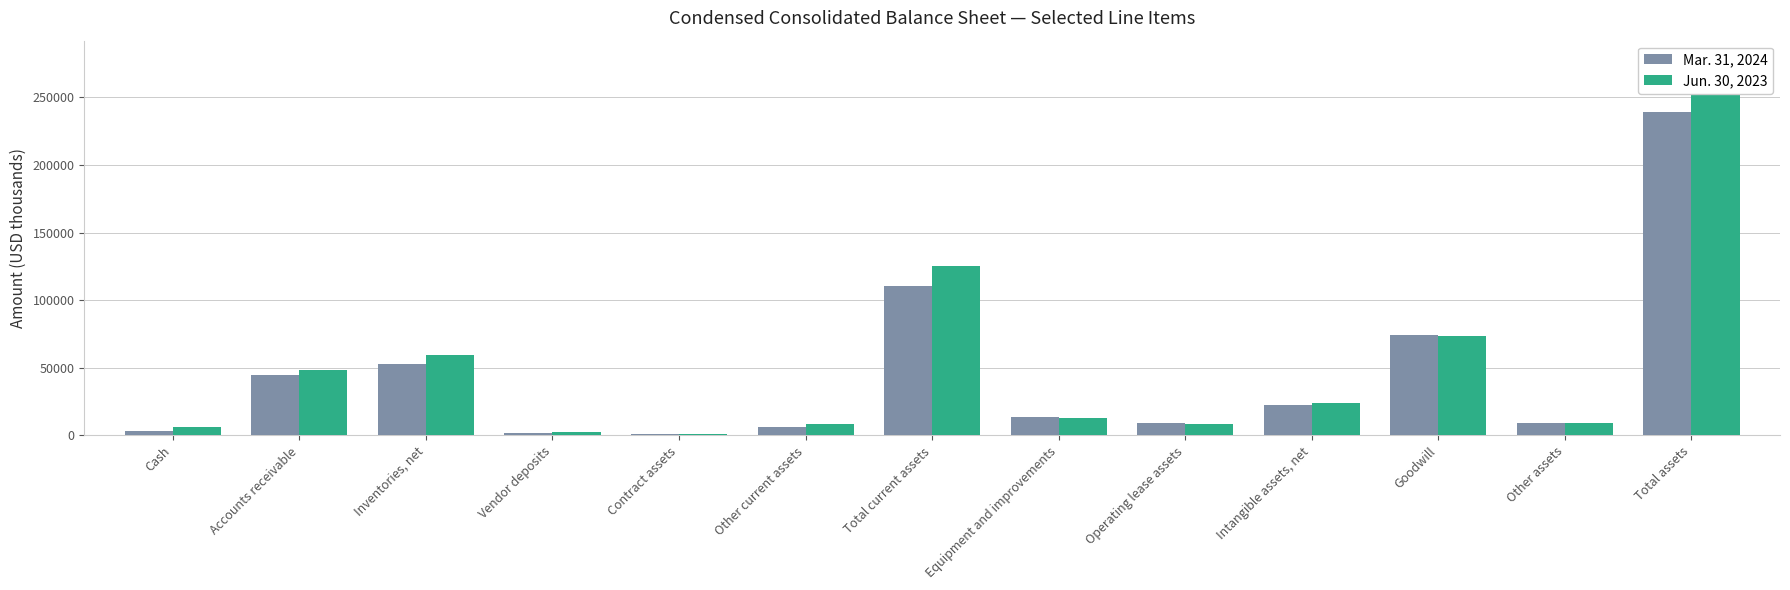

What is the label of the 12th bar from the left?

Other assets